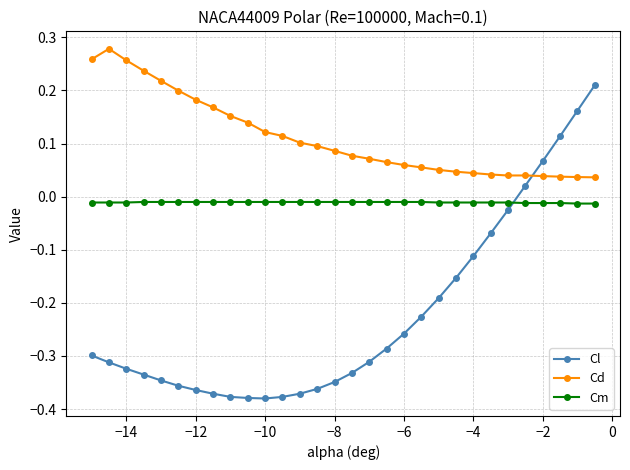

After their last crossing, which series has the higher values: Cd or Cl?

Cl